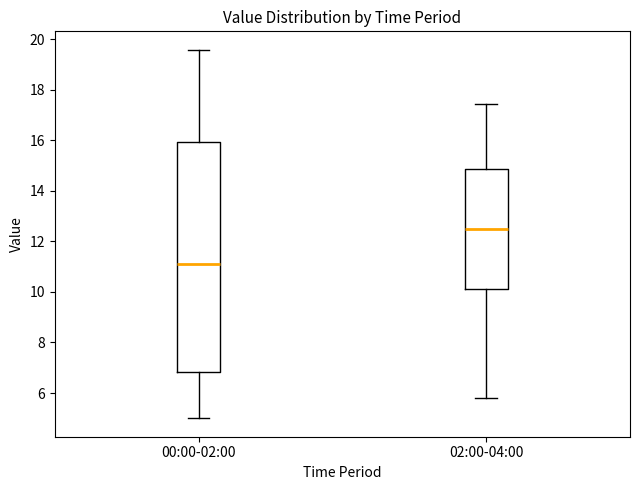

Where does the median line of the box for 00:00-02:00 sit on the y-axis? The values are not printed on the chart, so give them approximately, as read against the axis.

11.2